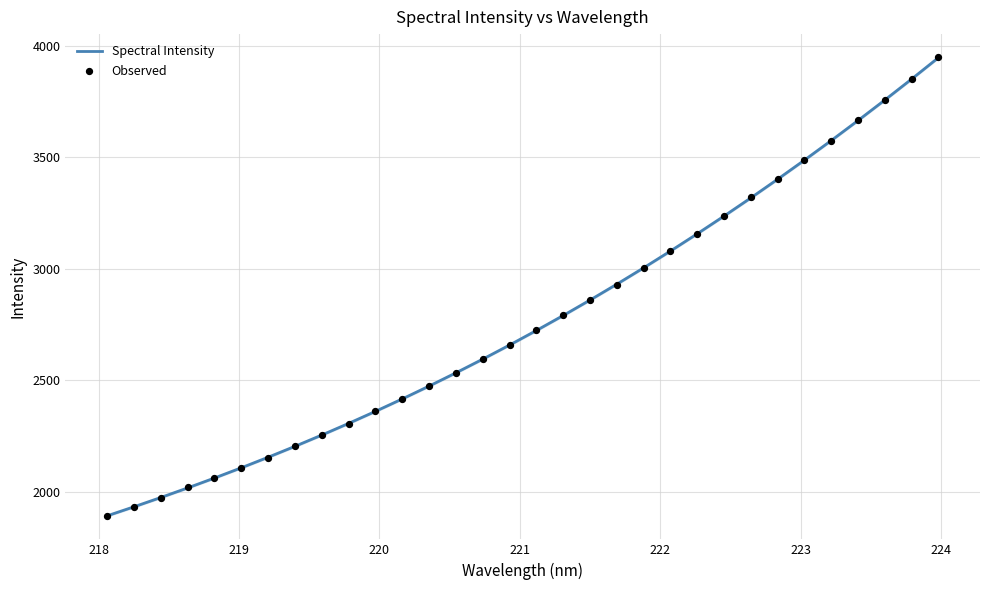

What are all the series names shown in the legend?

Spectral Intensity, Observed